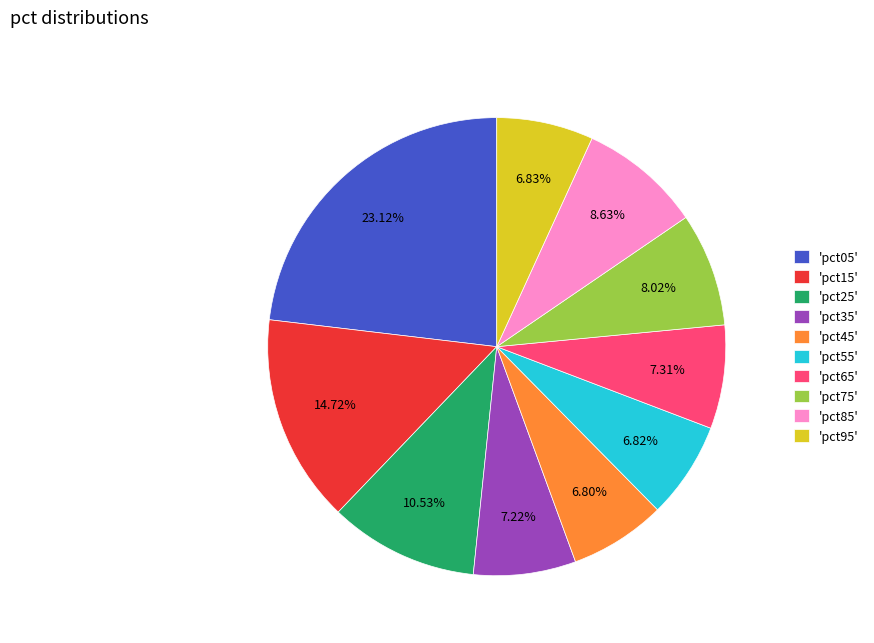

Is there any slice that represents more than half of the pie?

No